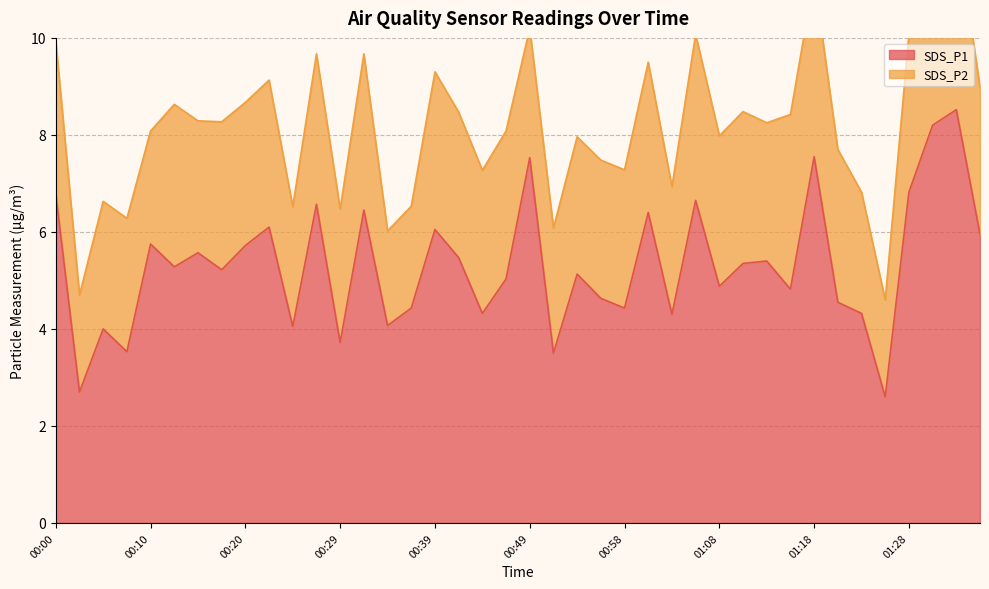

Count the number of categories in the chart.

40